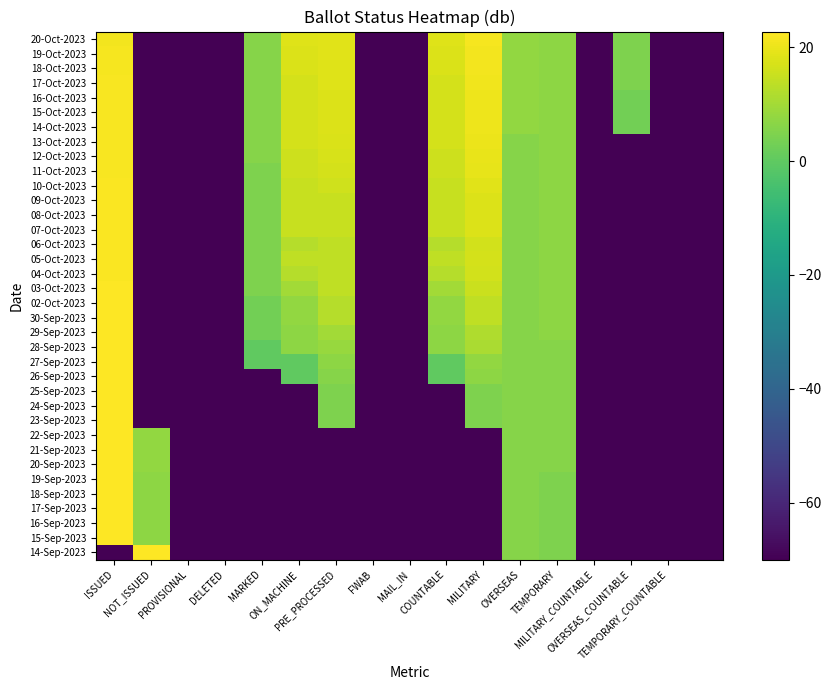

Rank the series by their maximum value, from lowest to highest.

19-Oct-2023, 20-Oct-2023, 18-Oct-2023, 13-Oct-2023, 17-Oct-2023, 14-Oct-2023, 15-Oct-2023, 16-Oct-2023, 12-Oct-2023, 11-Oct-2023, 10-Oct-2023, 07-Oct-2023, 08-Oct-2023, 09-Oct-2023, 05-Oct-2023, 04-Oct-2023, 06-Oct-2023, 15-Sep-2023, 16-Sep-2023, 17-Sep-2023, 18-Sep-2023, 19-Sep-2023, 03-Oct-2023, 20-Sep-2023, 21-Sep-2023, 22-Sep-2023, 14-Sep-2023, 28-Sep-2023, 30-Sep-2023, 02-Oct-2023, 29-Sep-2023, 27-Sep-2023, 23-Sep-2023, 24-Sep-2023, 25-Sep-2023, 26-Sep-2023